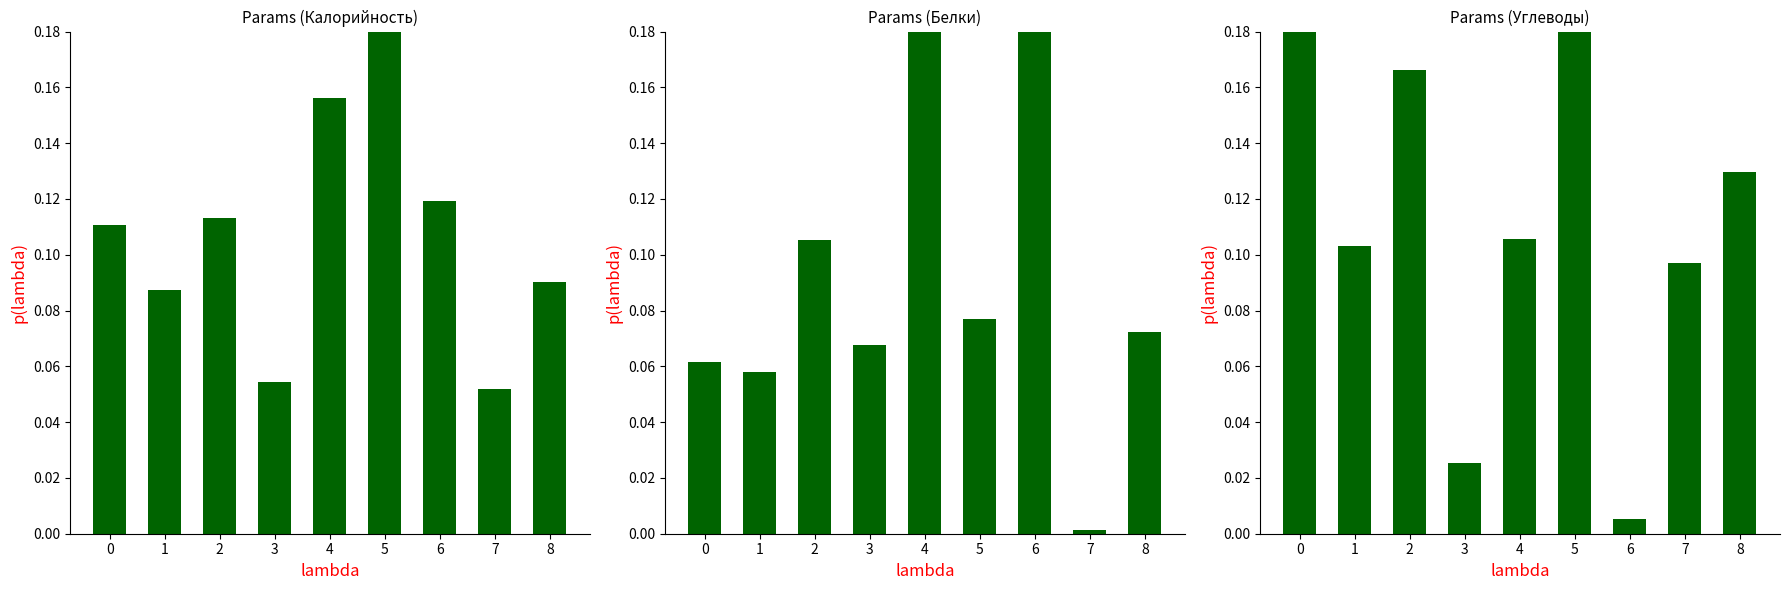

Rank the categories by Углеводы value from lowest to highest.

6, 3, 7, 1, 4, 8, 2, 0, 5